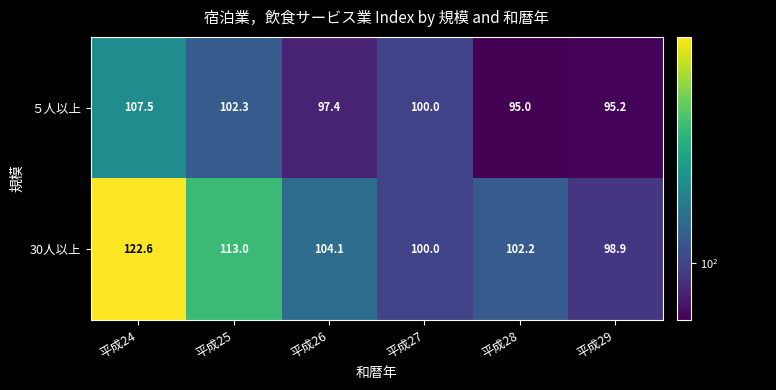

How many data points does each series have?

6